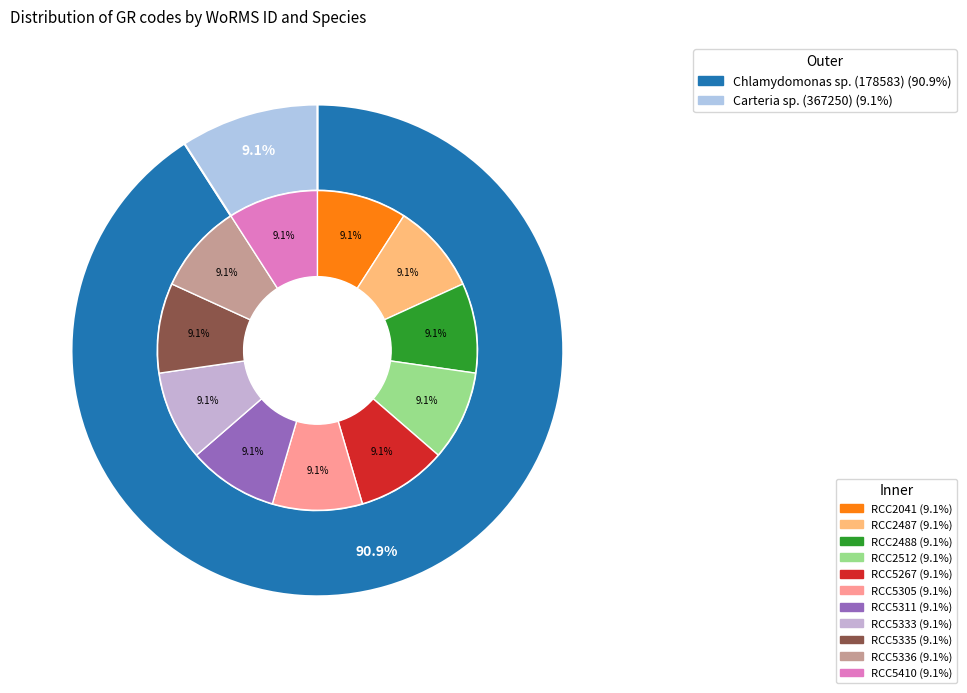

Which has a higher value, RCC2487 or RCC5410?

RCC2487